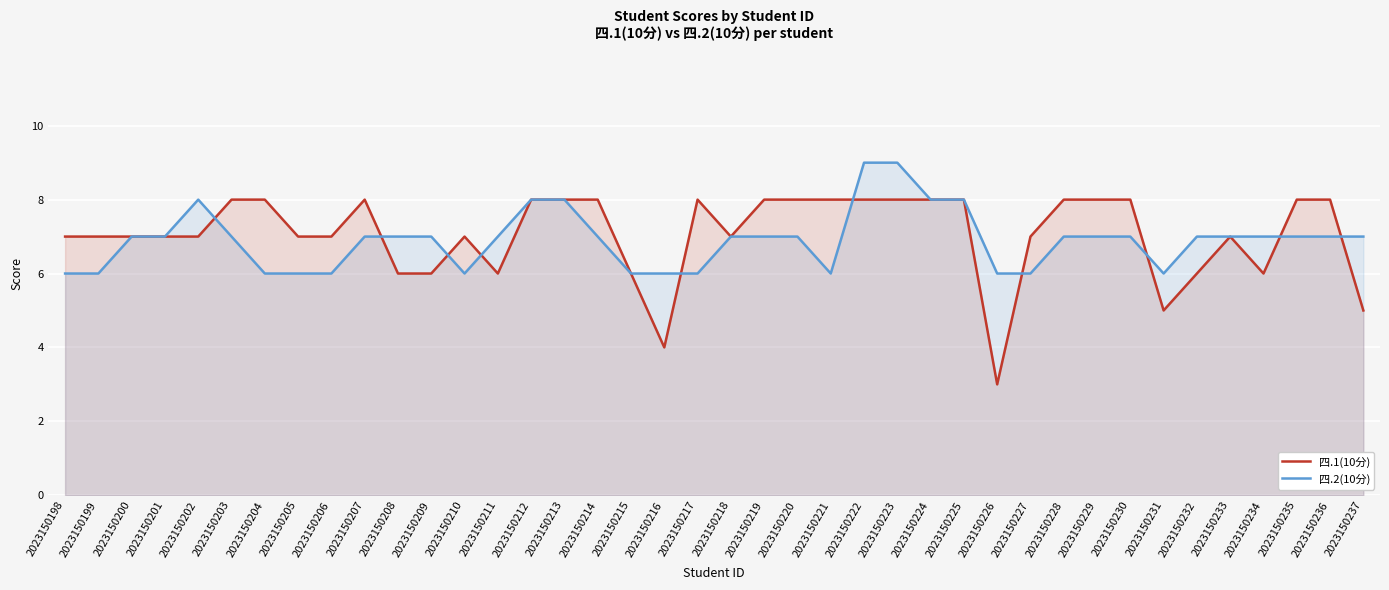

What is the value of the 四.2(10分) point at the 24th from the left?

6